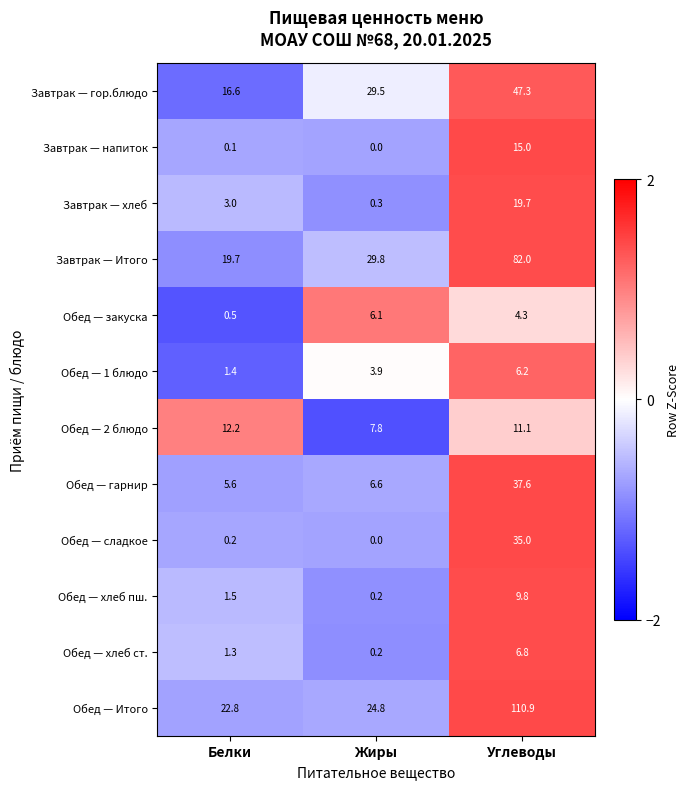

Which series has the largest total across all categories?

Обед — Итого